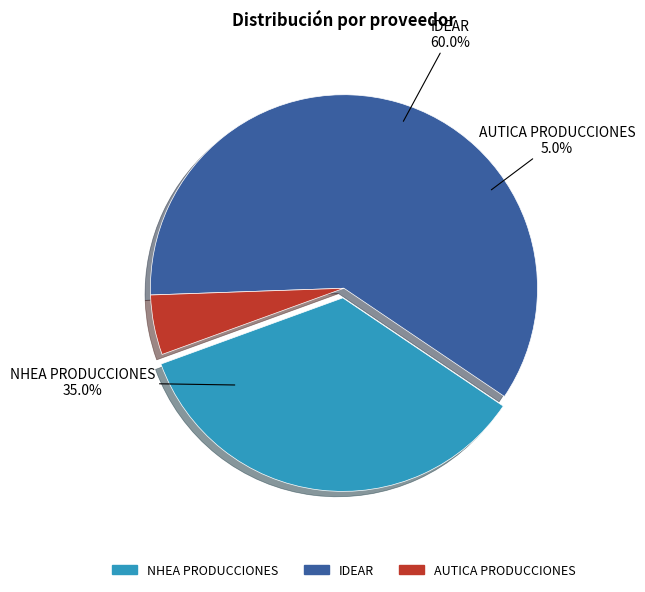

Which category has the biggest portion of the pie?

IDEAR